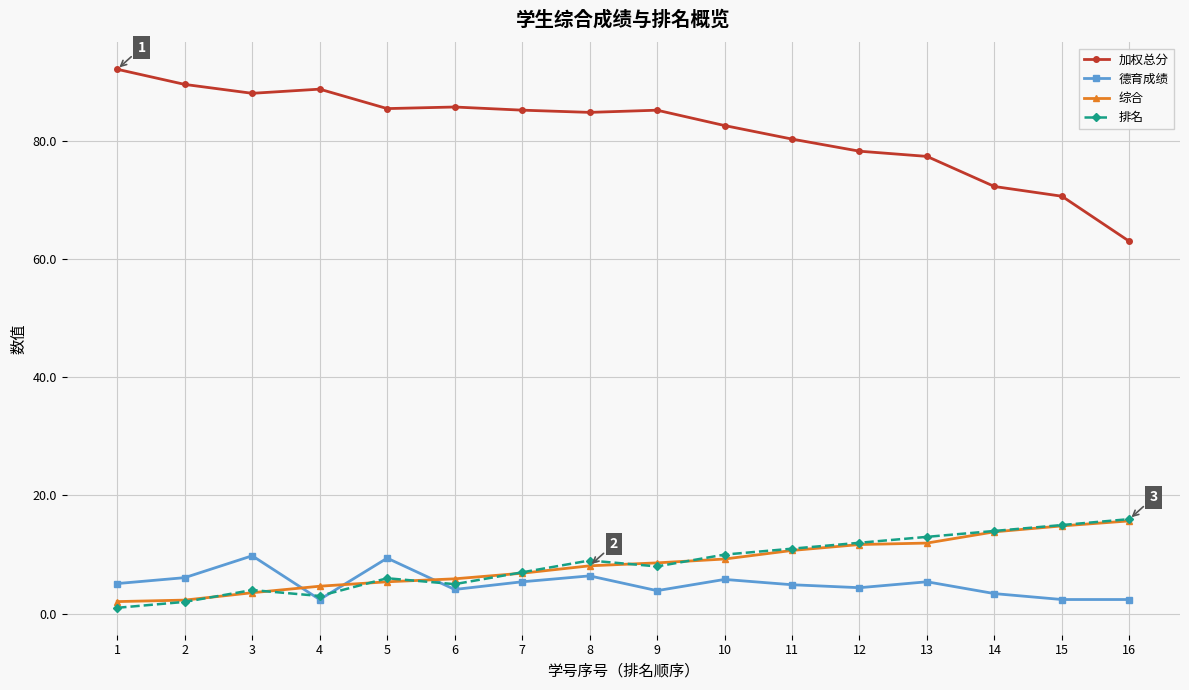

Which series has the widest spread of values?

加权总分